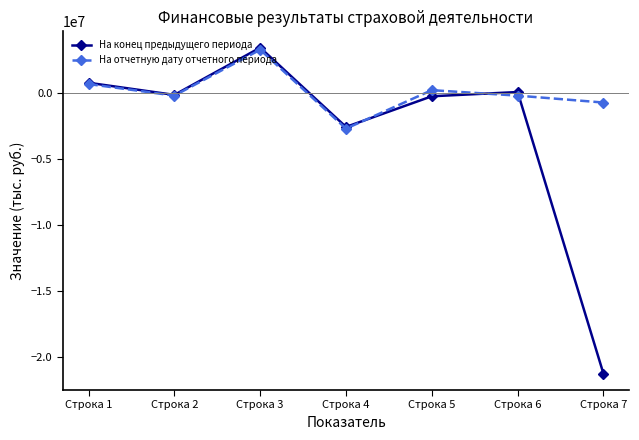

Does the chart have visible grid lines?

No